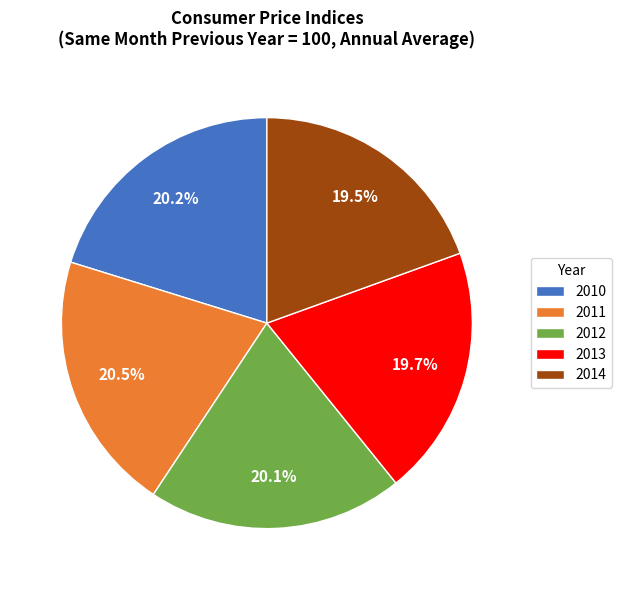

Approximately how many times larger is the value at 2013 compared to 2011?

1.0